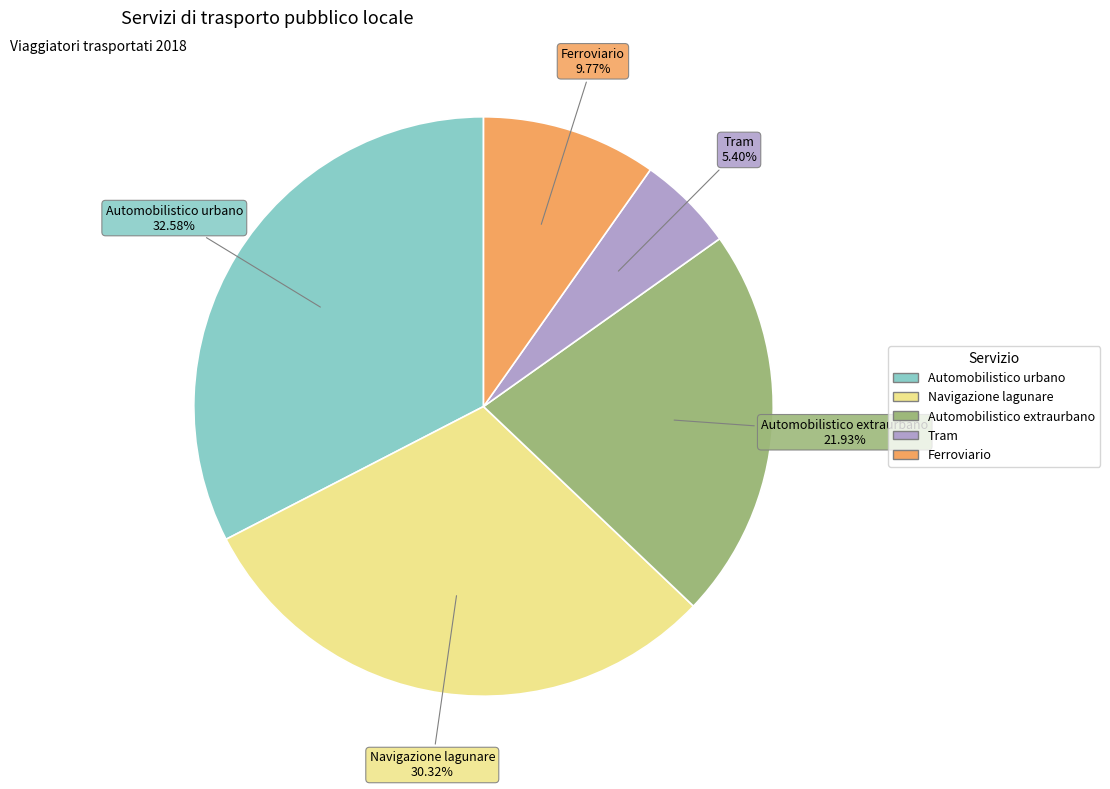

Does any single category account for the majority?

No